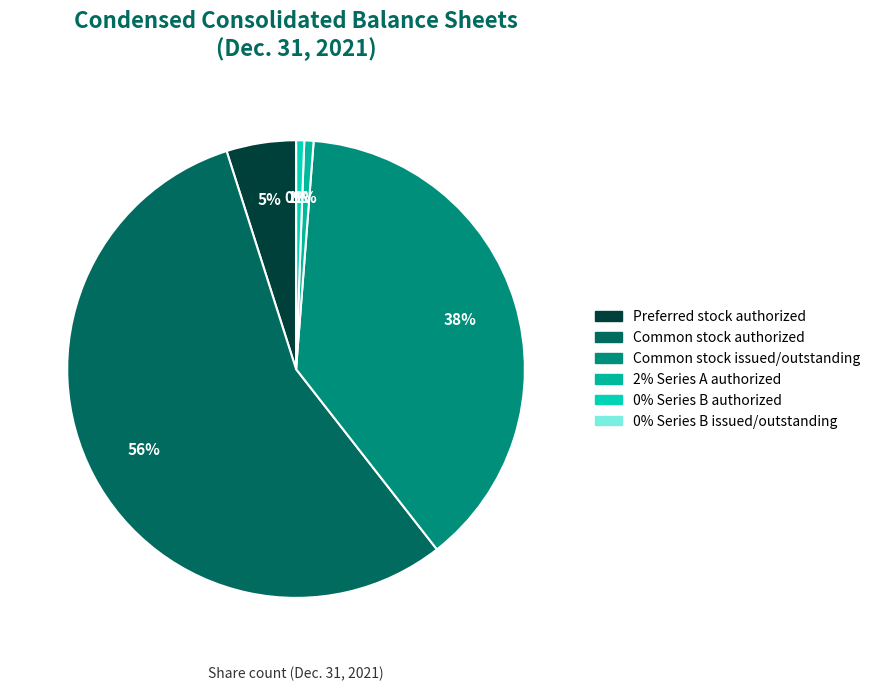

What percentage is NOT represented by Preferred stock authorized?

95.1%